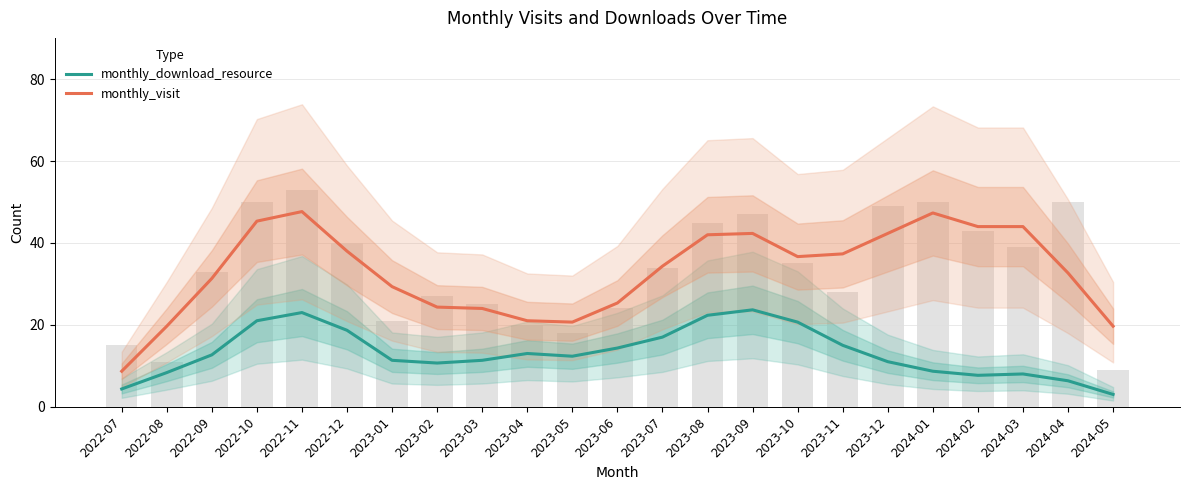

What is the lowest value of the monthly_visit series?

8.7